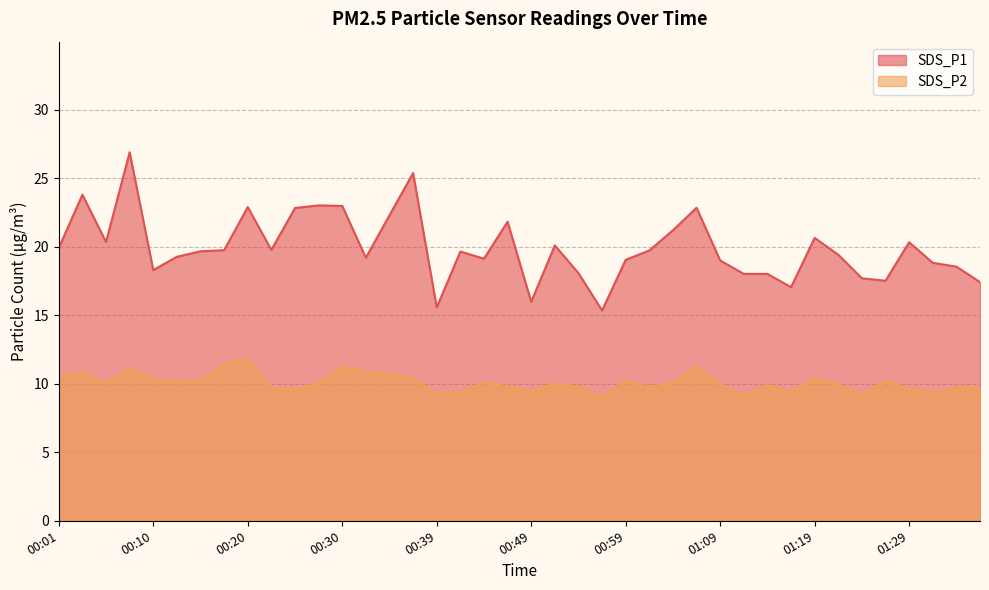

What value does the SDS_P2 series have at 01:34?

9.7